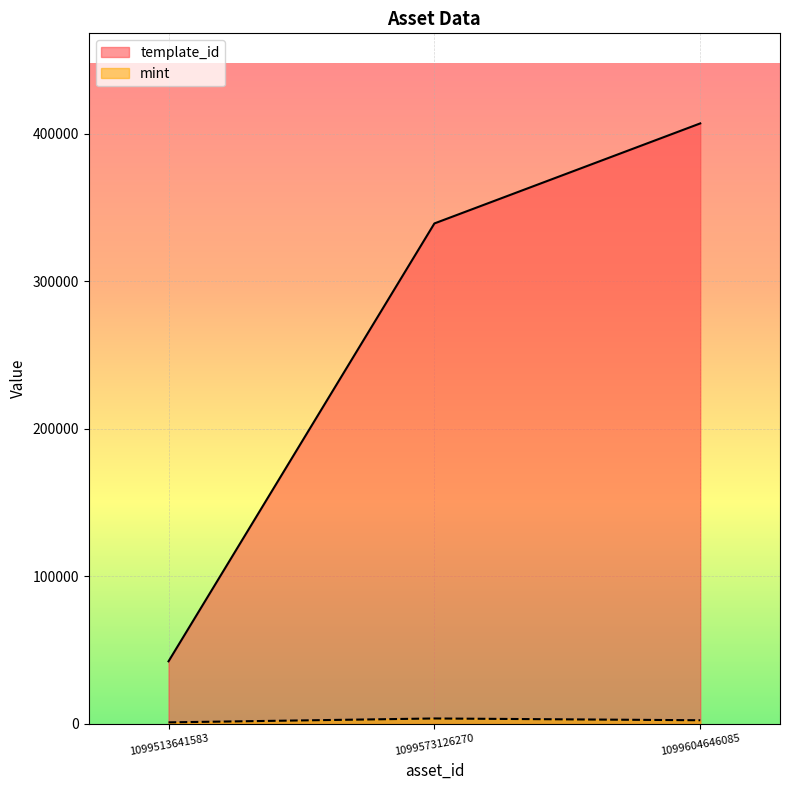

The template_id series shows 407032 at 1099604646085. True or false?

True